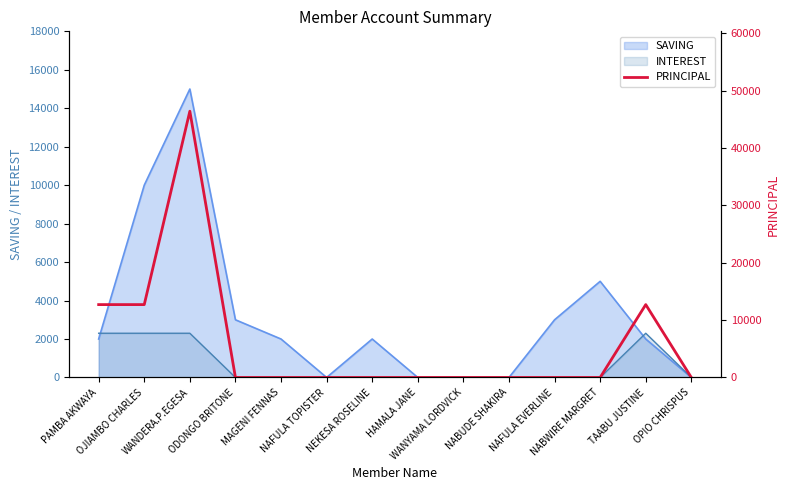

Reading left to right, extract all data points from this chart.

12700	12700	46400	0	0	0	0	0	0	0	0	0	12700	0